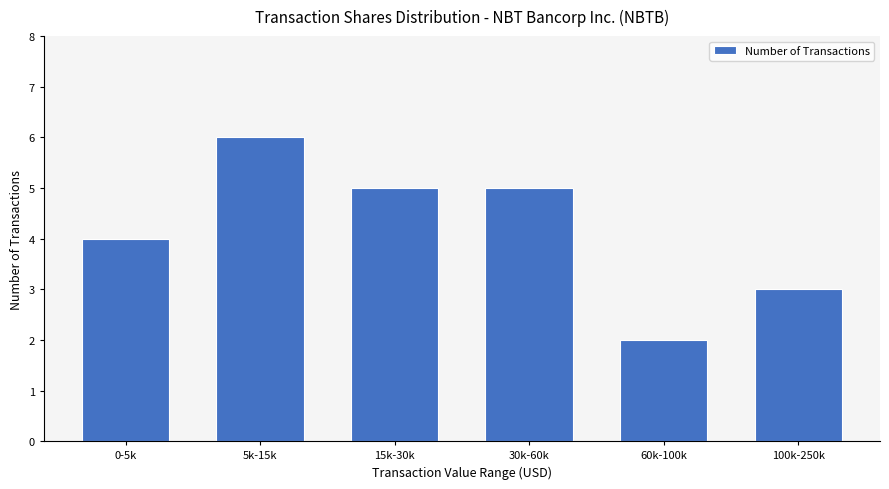

At which label does the data first exceed 5?

5k-15k